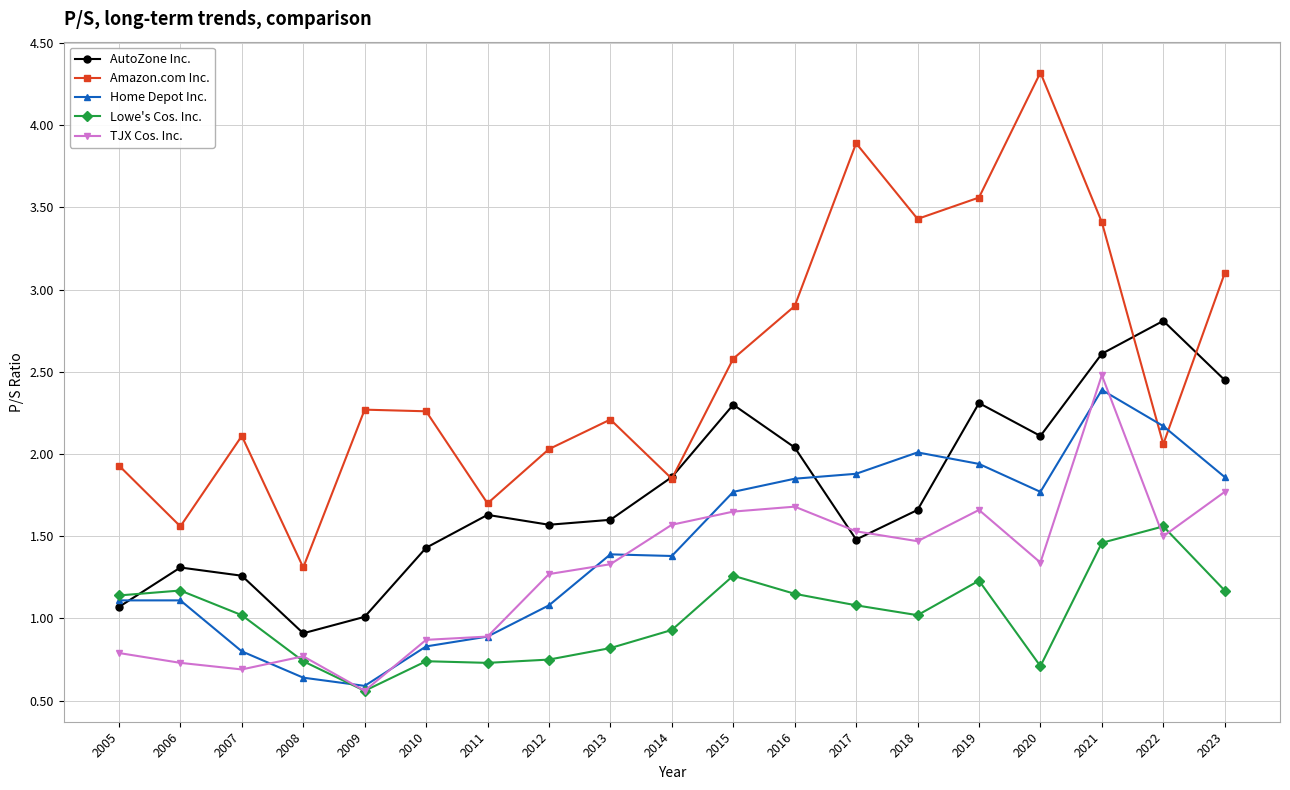

At how many categories does at least one series exceed 3?

6